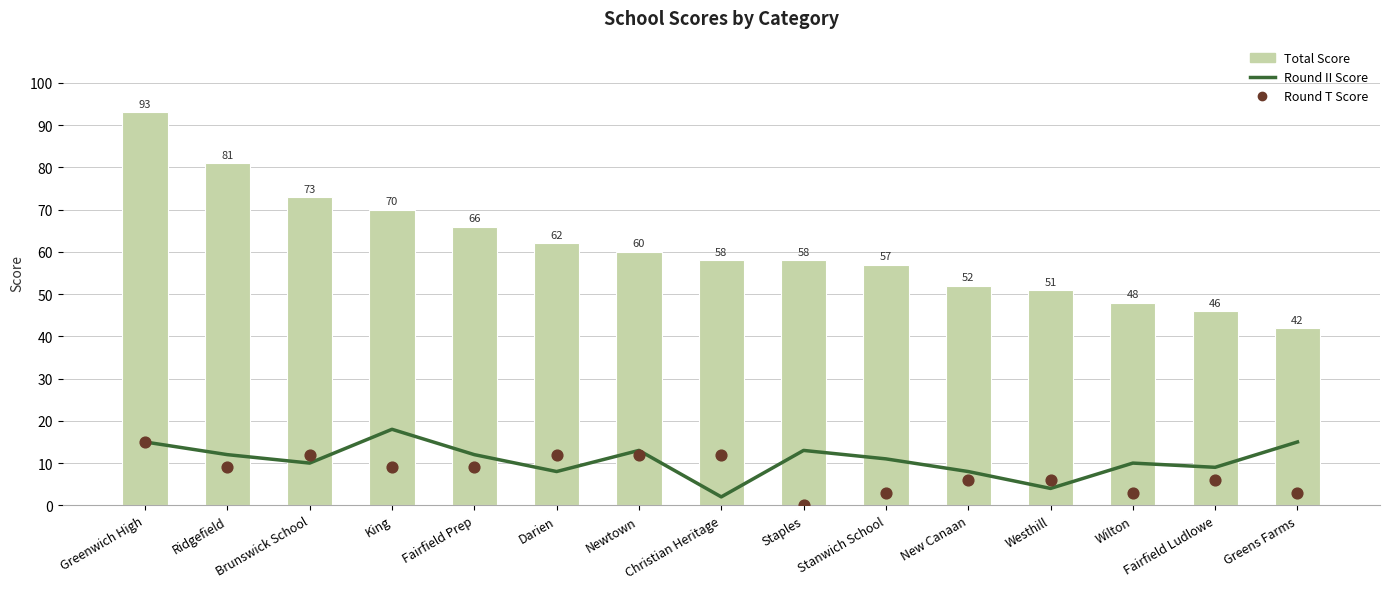

What are all the series names shown in the legend?

Round II Score, Total Score, Round T Score